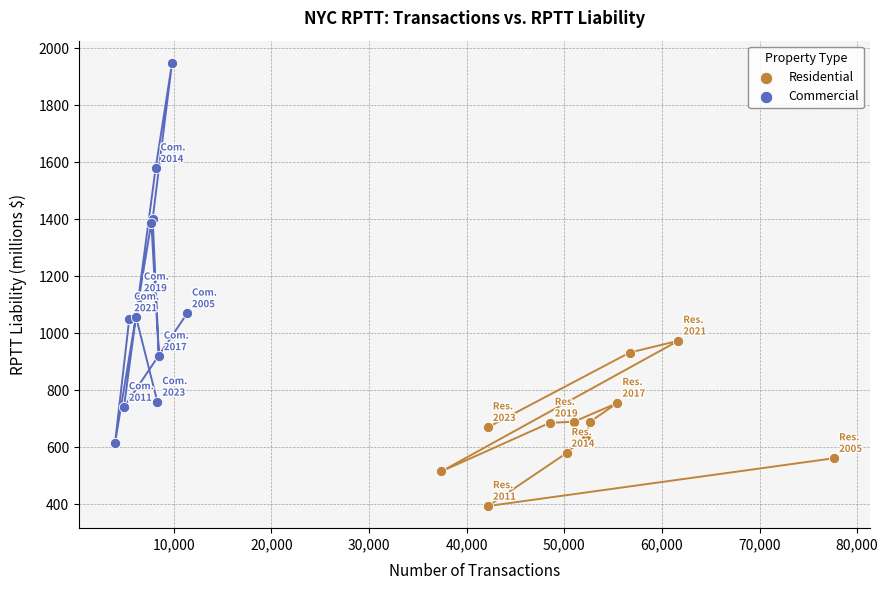

Which series has the widest spread of Y values?

Commercial